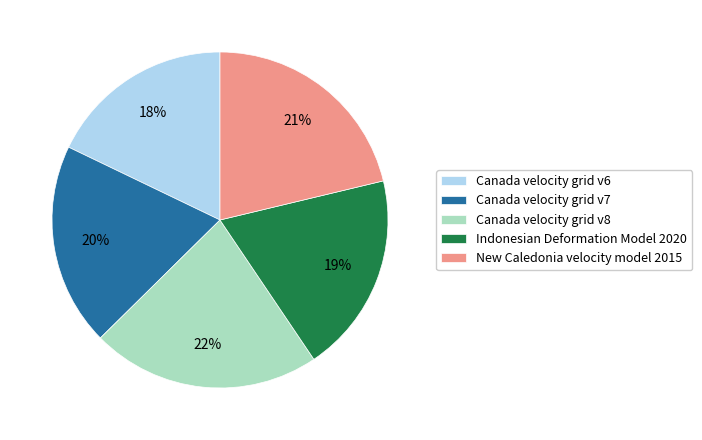

Do Canada velocity grid v6 and Indonesian Deformation Model 2020 together represent more than half of the pie?

No